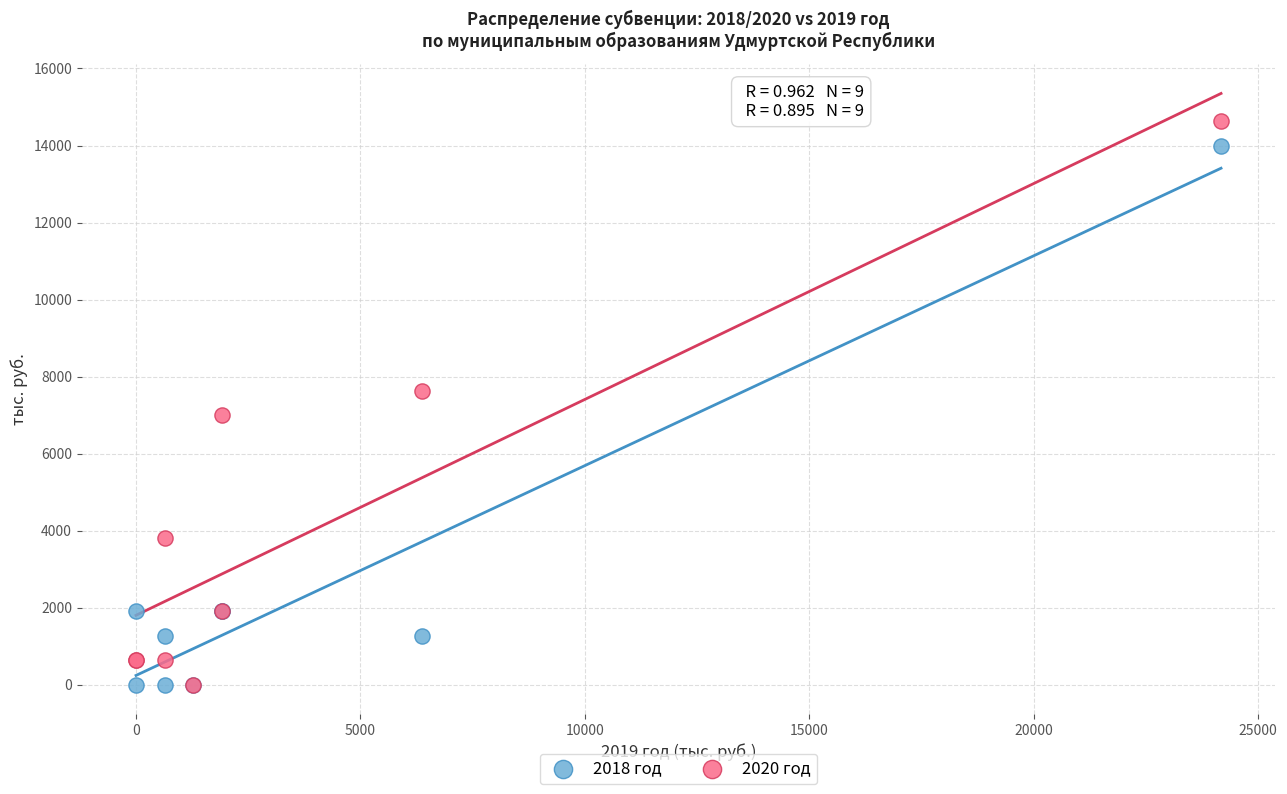

Which series contains the highest Y value?

2020 год